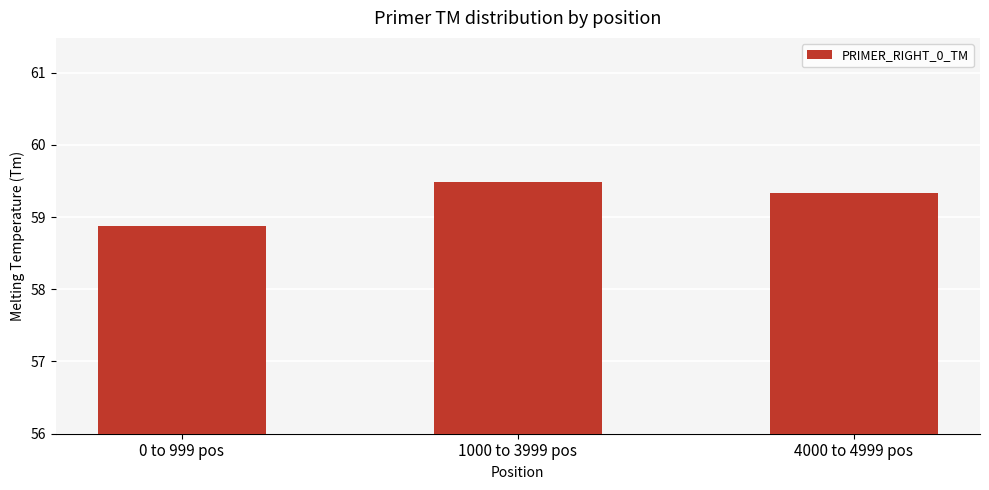

List the labels in order of value, largest first.

1000 to 3999 pos, 4000 to 4999 pos, 0 to 999 pos